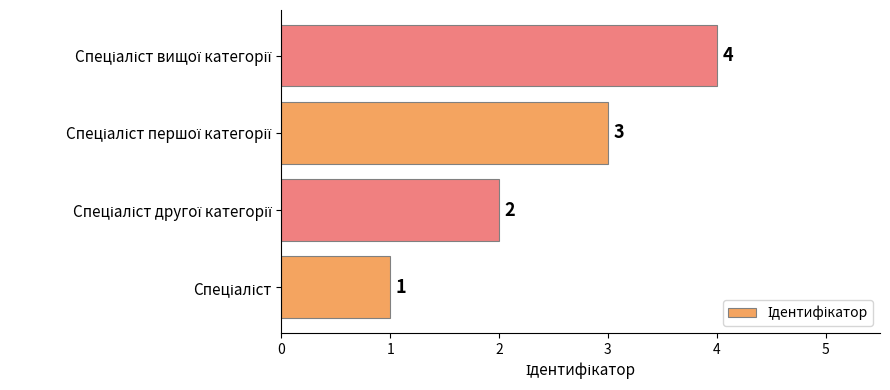

What is the greatest value displayed?

4